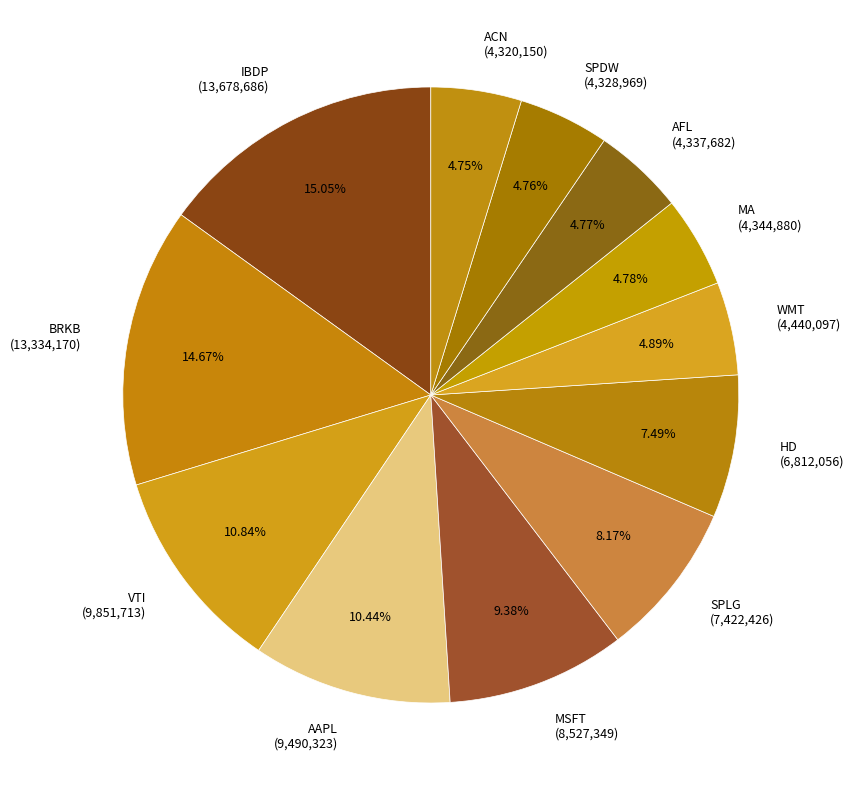

Count the number of slices in the pie.

12